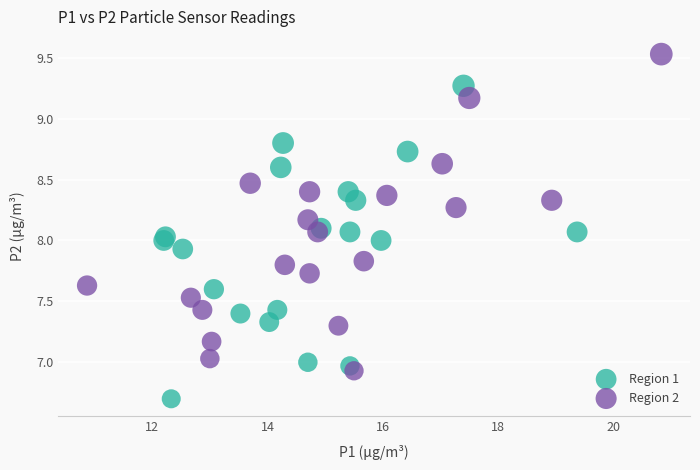

Which series contains the highest Y value?

Region 2